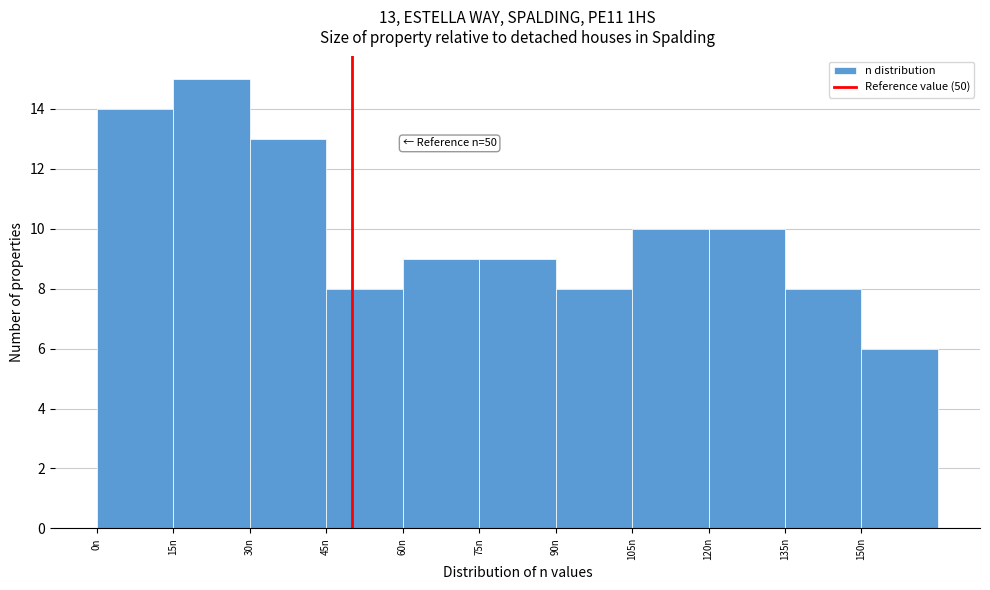

Which range on the x-axis has the tallest bar?

15 to 30